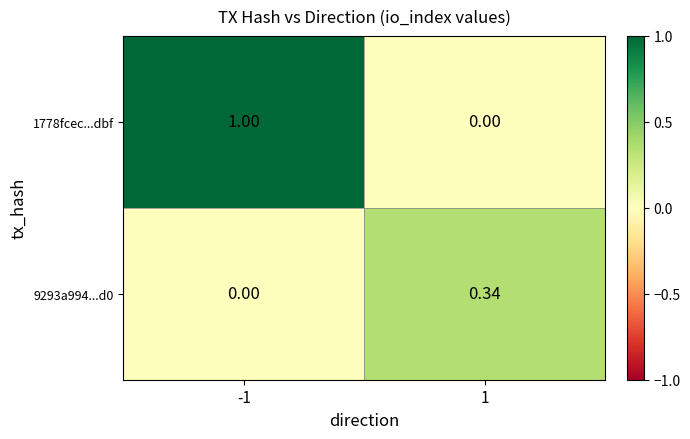

What is the greatest value displayed?

1.0